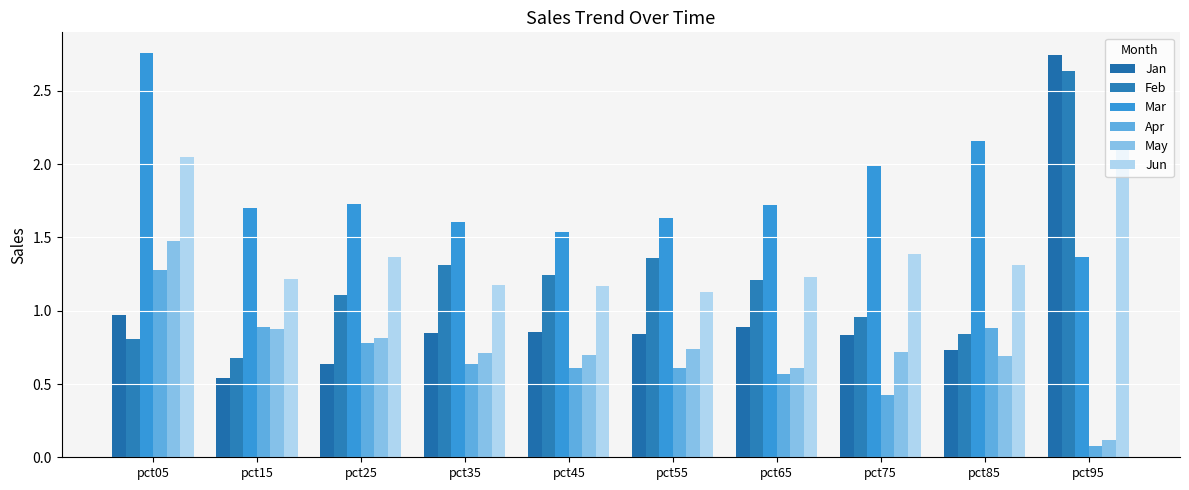

How many series are shown in this chart?

6